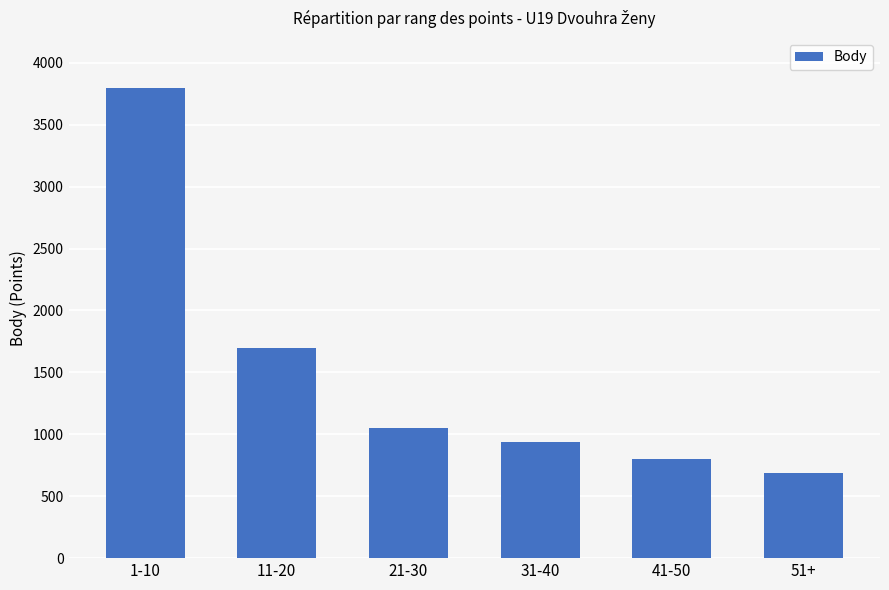

Which category has the lowest value across all series?

51+